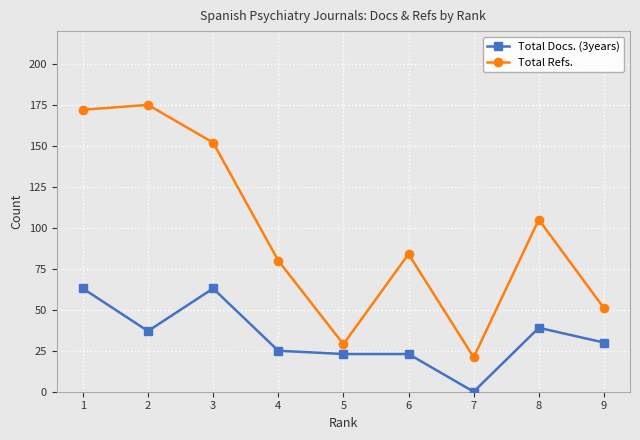

Is it true that Total Refs. equals 105 at 8?

True